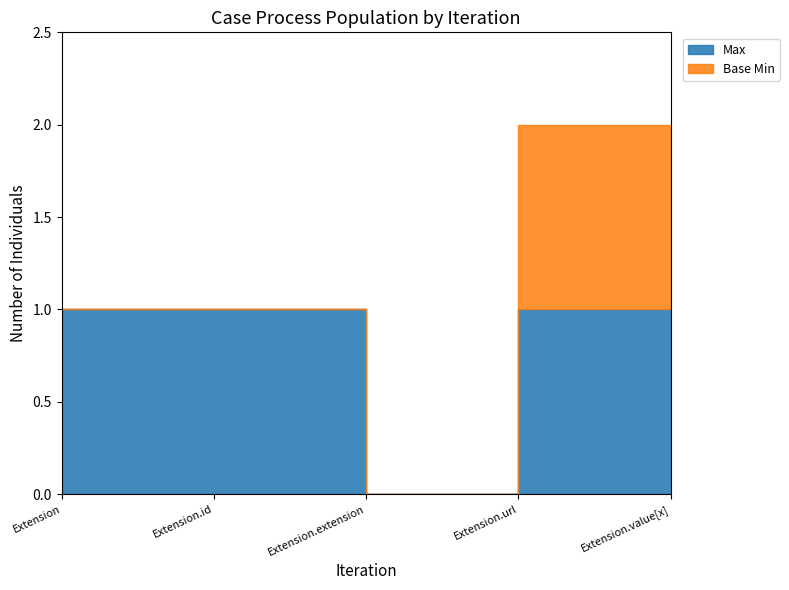

The Base Min series shows -1 at Extension.id. True or false?

False